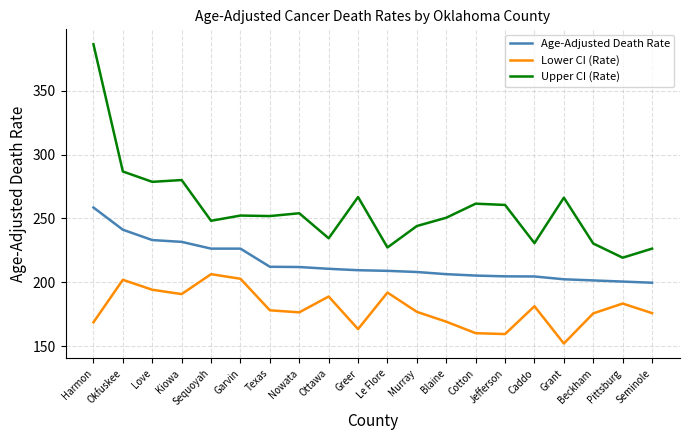

Which series has the largest range (max minus min)?

Upper CI (Rate)